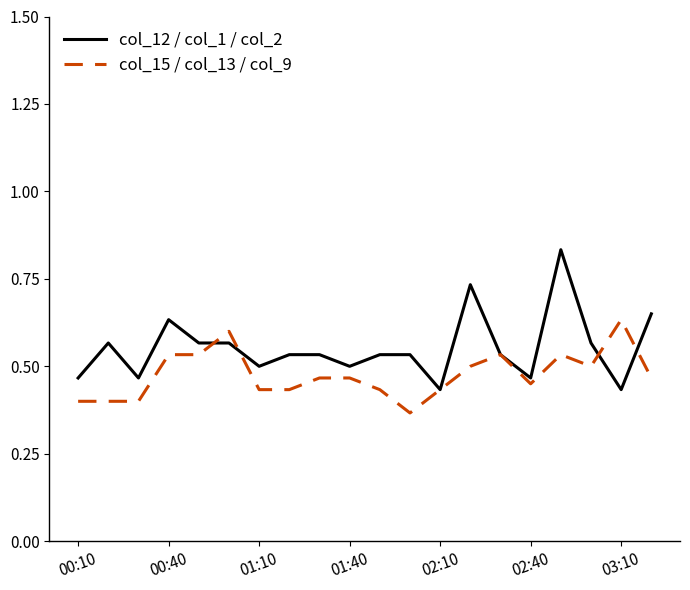

Which series has the largest total across all categories?

col_12 / col_1 / col_2